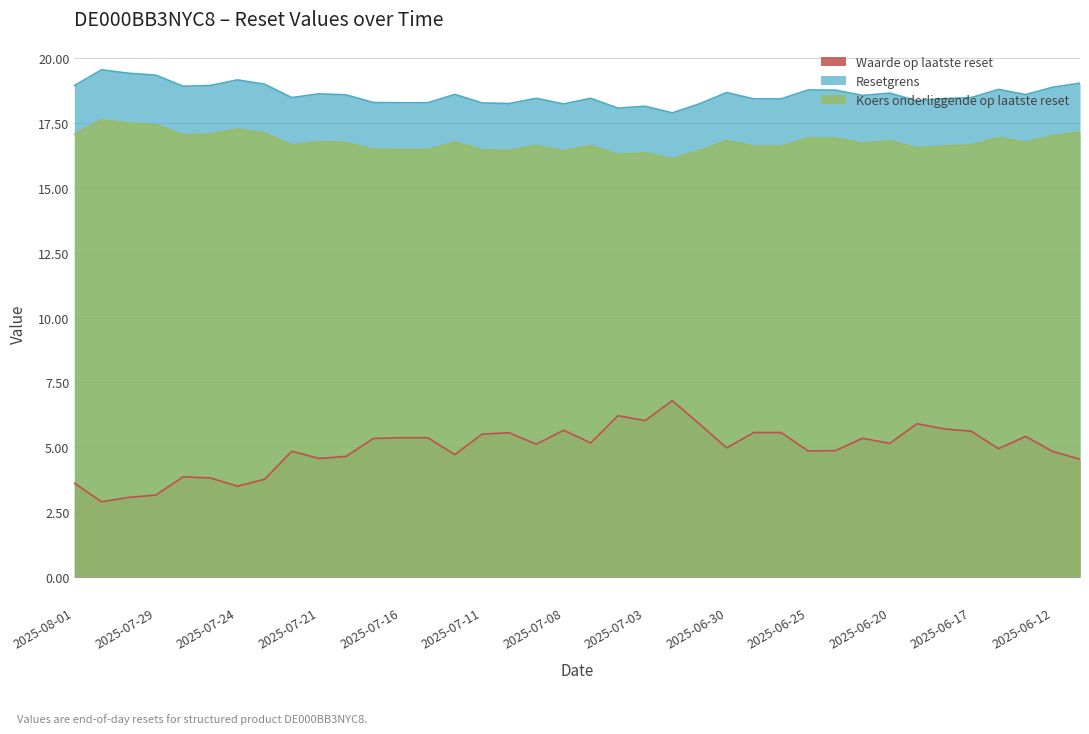

What is the value of the Resetgrens point at the 9th from the left?

18.5